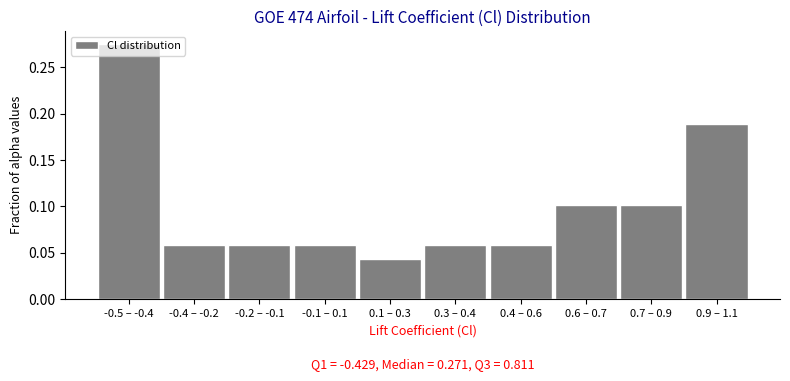

At which label is the value closest to 0?

0.1 – 0.3